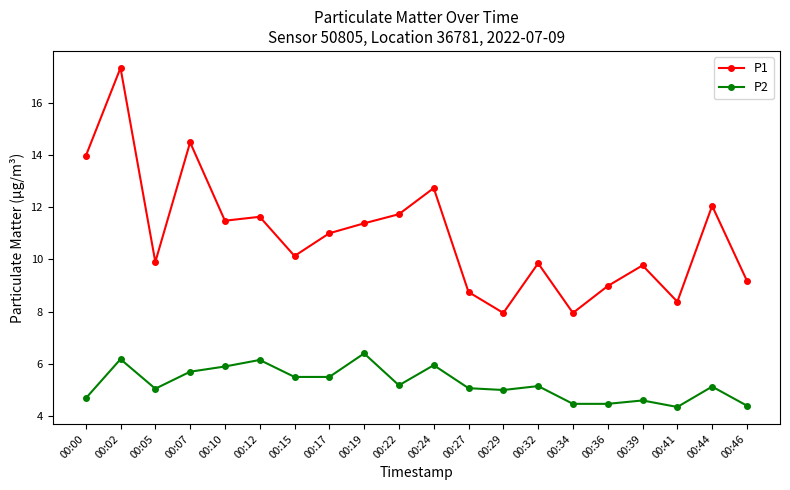

What is the total value across all series at 00:34?

12.4